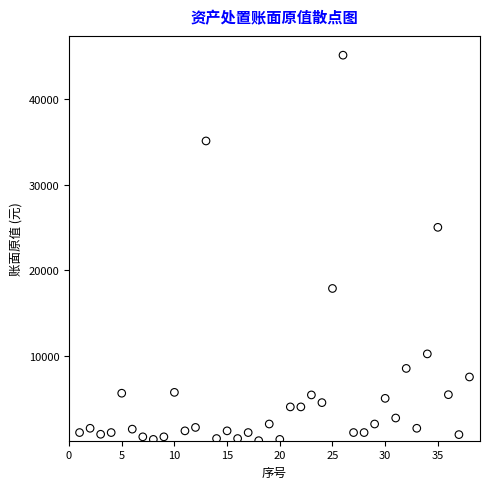

What is the range of Y values (max minus min)?

45080